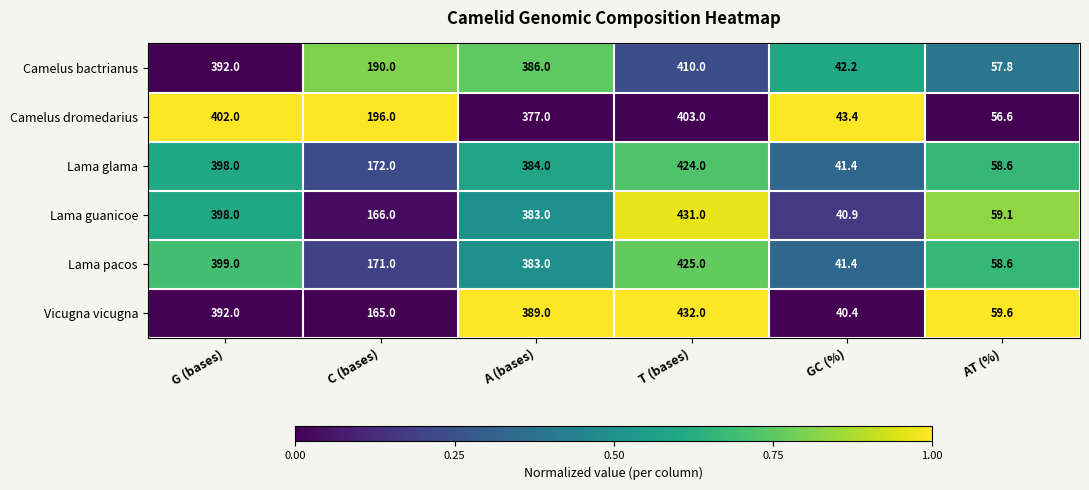

At how many categories does at least one series exceed 50?

5